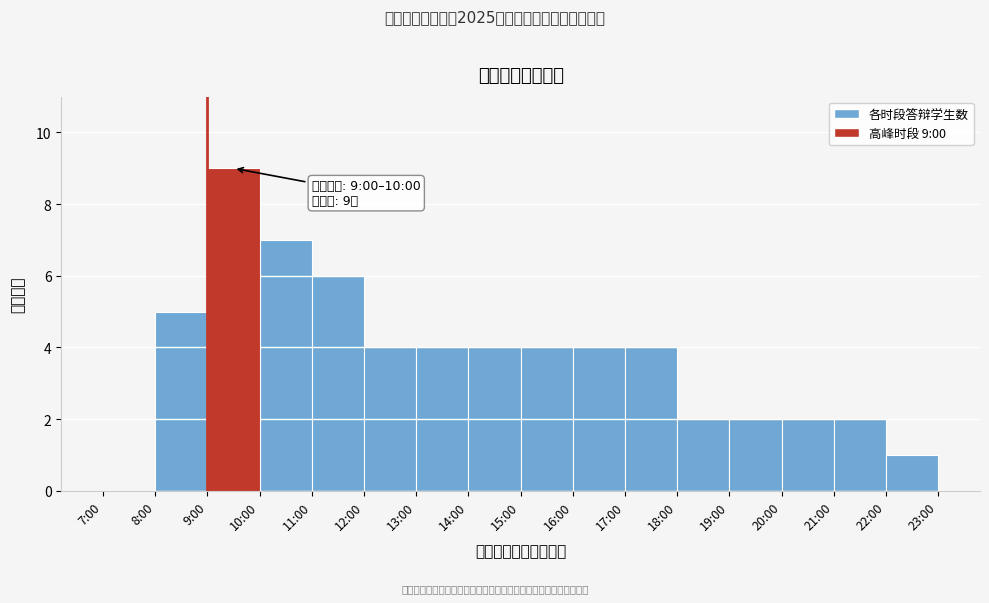

Reading left to right, what are all the values shown in this chart?

7:00=0	8:00=5	9:00=9	10:00=7	11:00=6	12:00=4	13:00=4	14:00=4	15:00=4	16:00=4	17:00=4	18:00=2	19:00=2	20:00=2	21:00=2	22:00=1